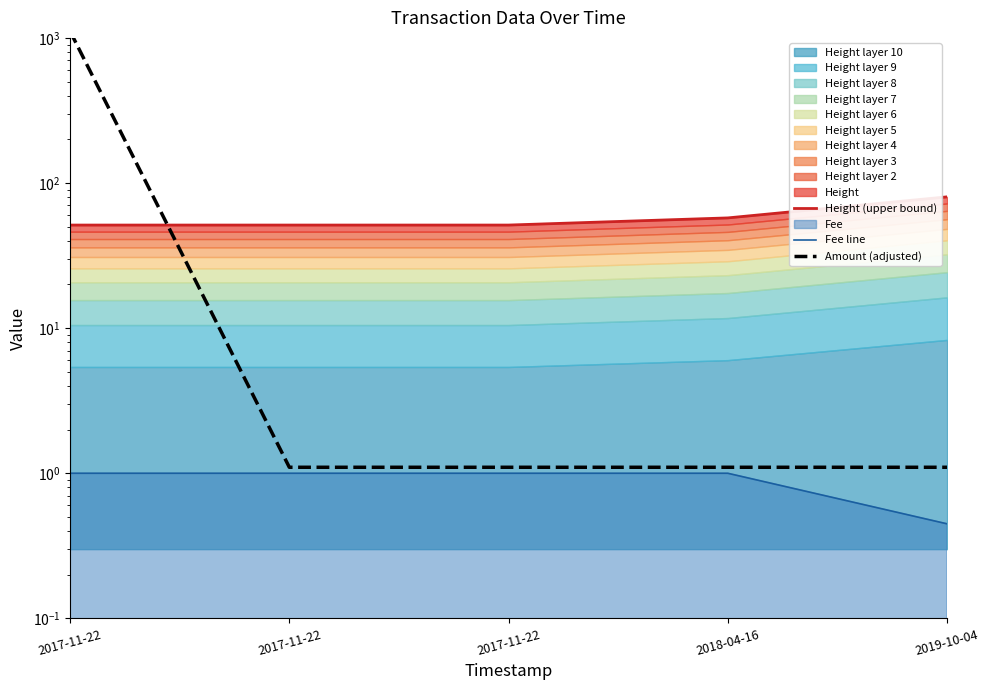

What is the average value of the Height (upper bound) series?

58.4